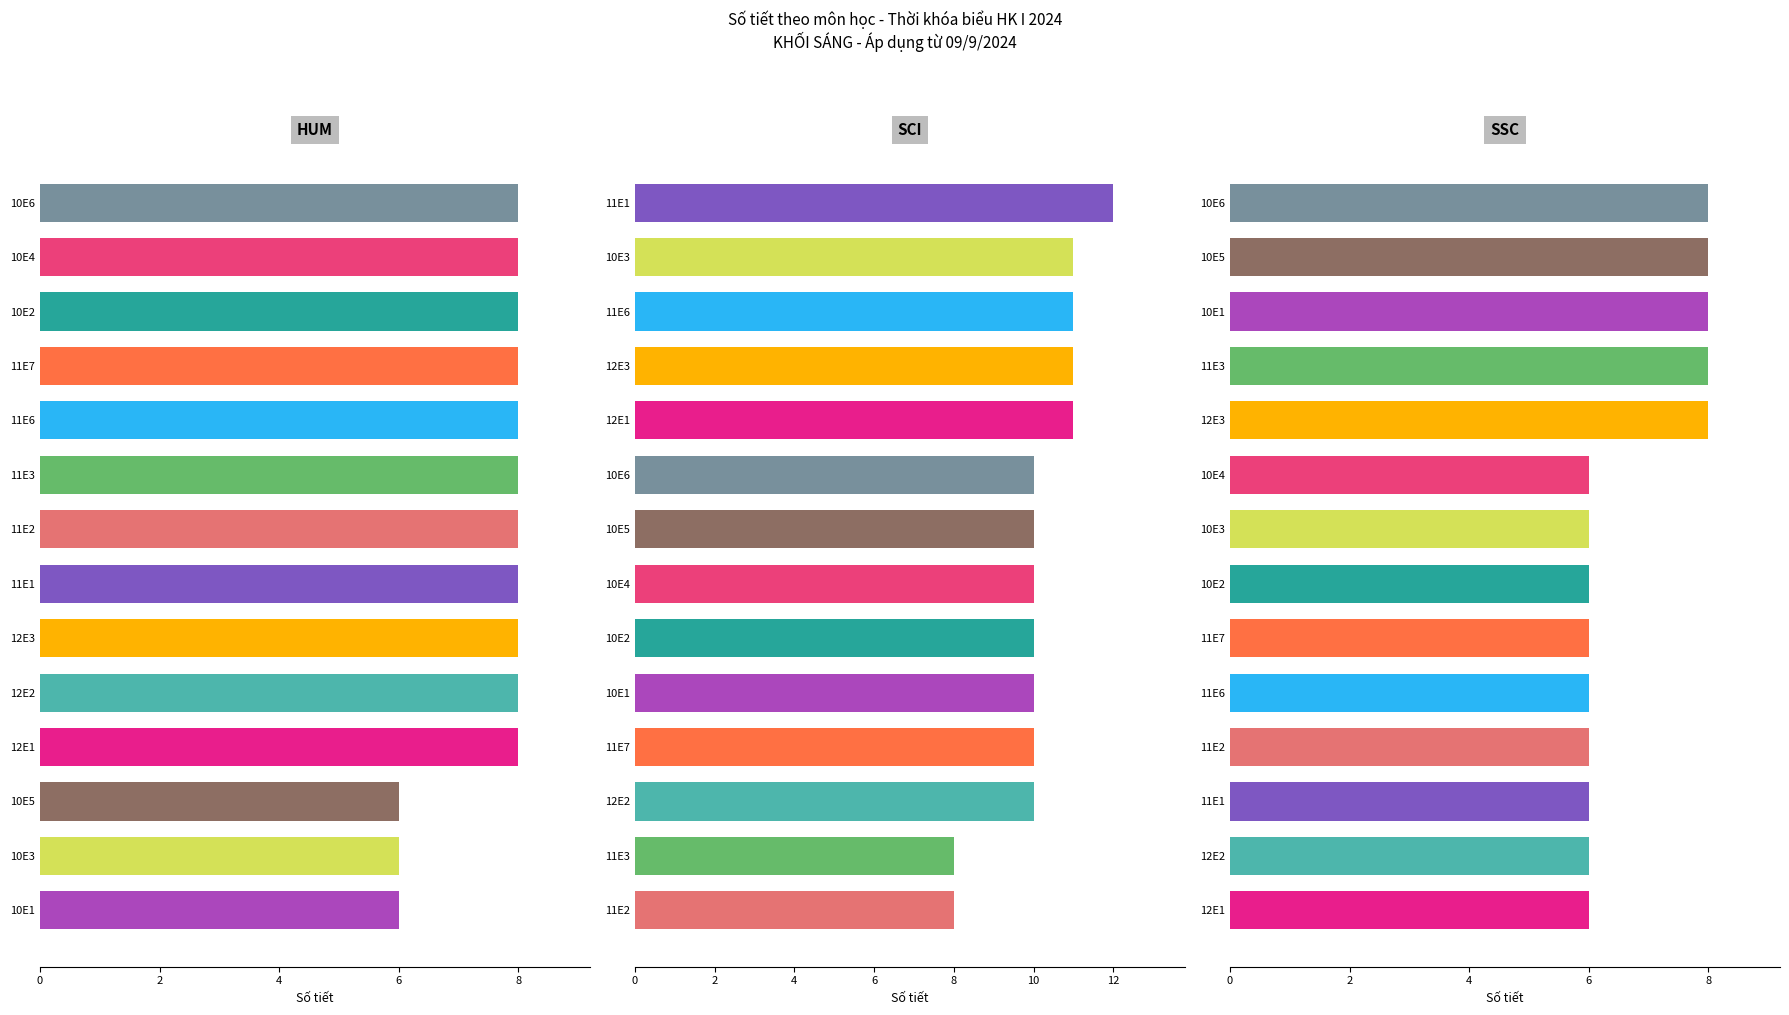

What is the spread (max minus min) of values at 12?

3